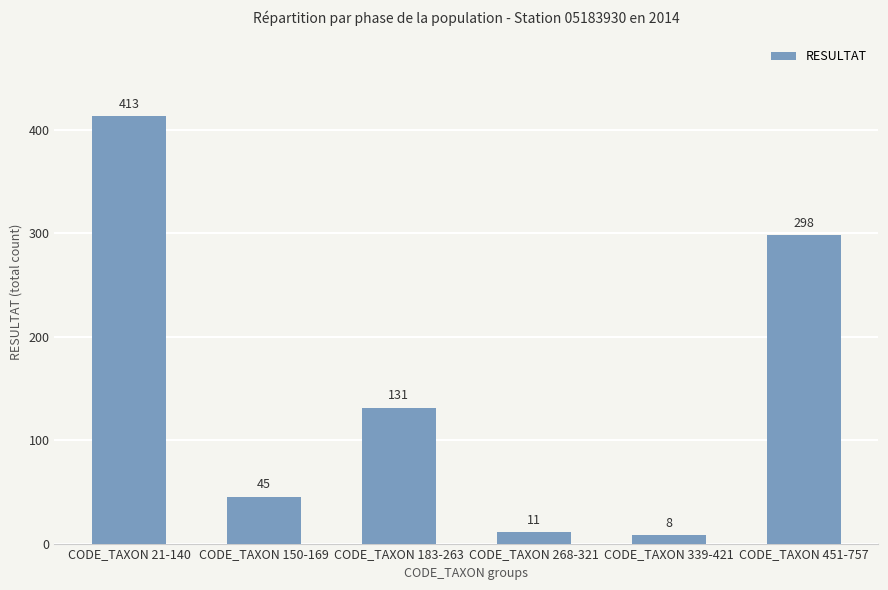

What is the approximate value at CODE_TAXON 183-263?

131